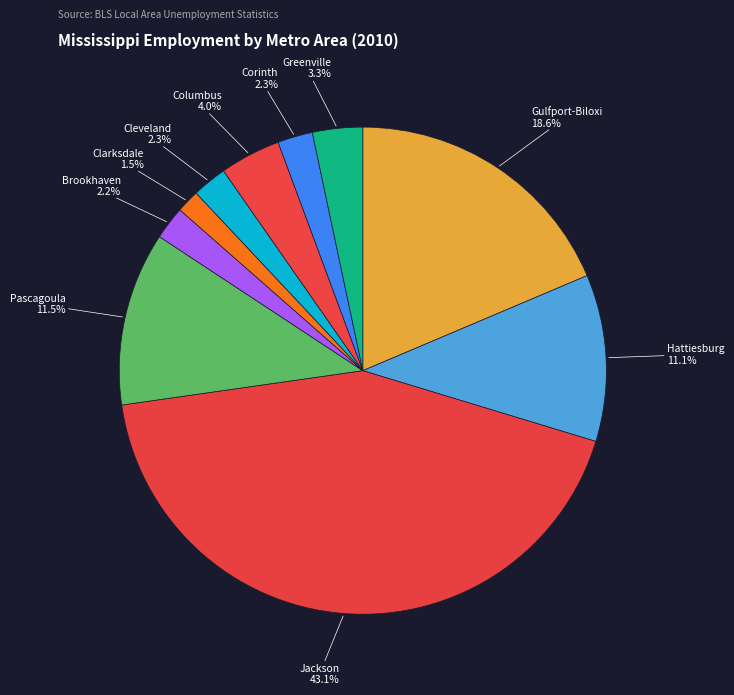

What percentage is NOT represented by Gulfport-Biloxi?

81.4%